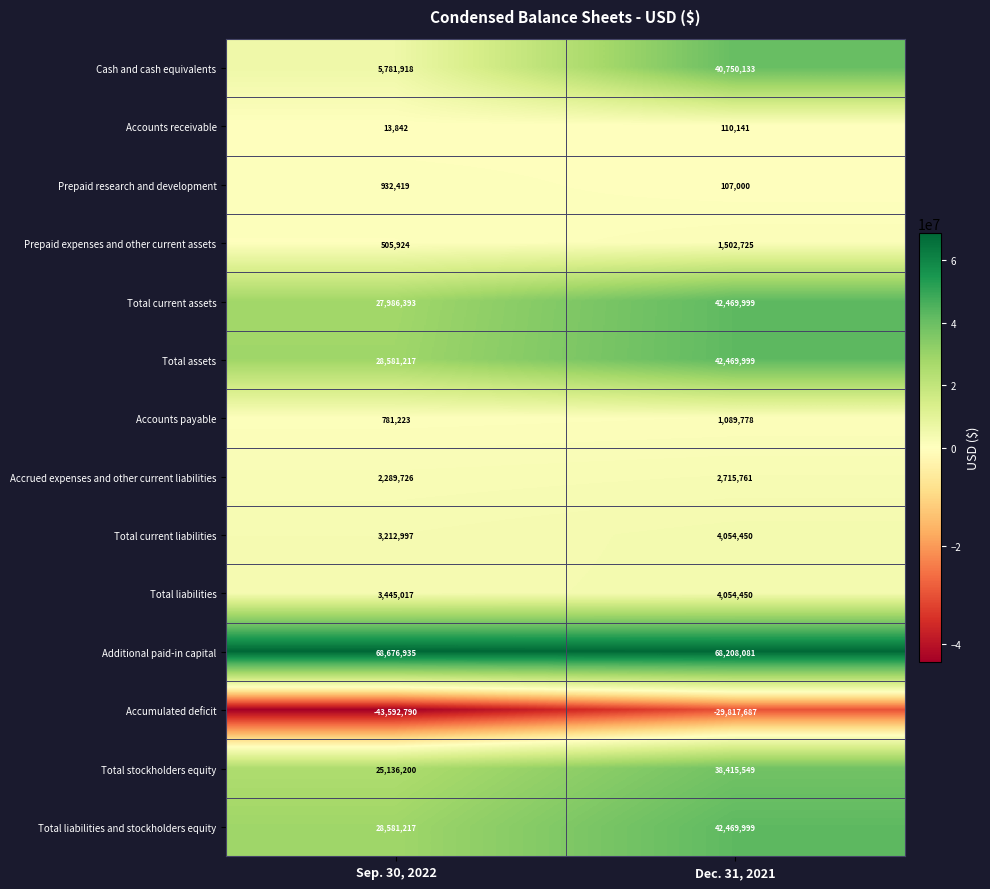

List the labels in order of Accounts receivable value, largest first.

Dec. 31, 2021, Sep. 30, 2022